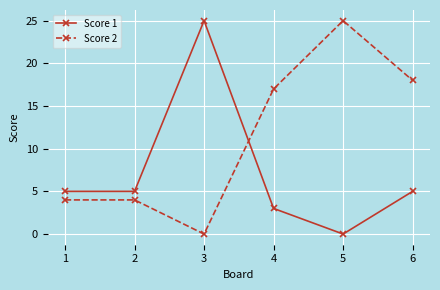

Which category has the highest value in the Score 1 series?

3